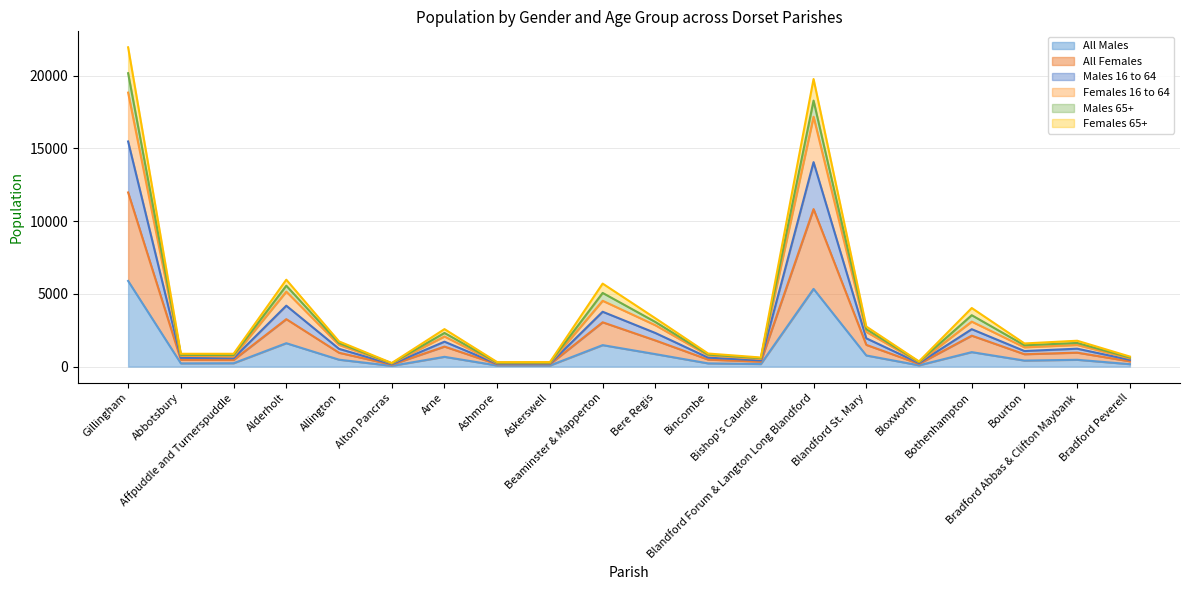

At how many categories does at least one series exceed 3389?

5